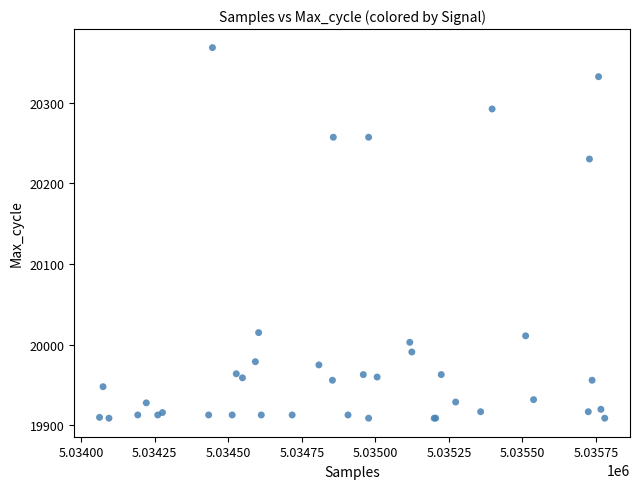

What Y value in the scatter plot is closest to 20138?

20230